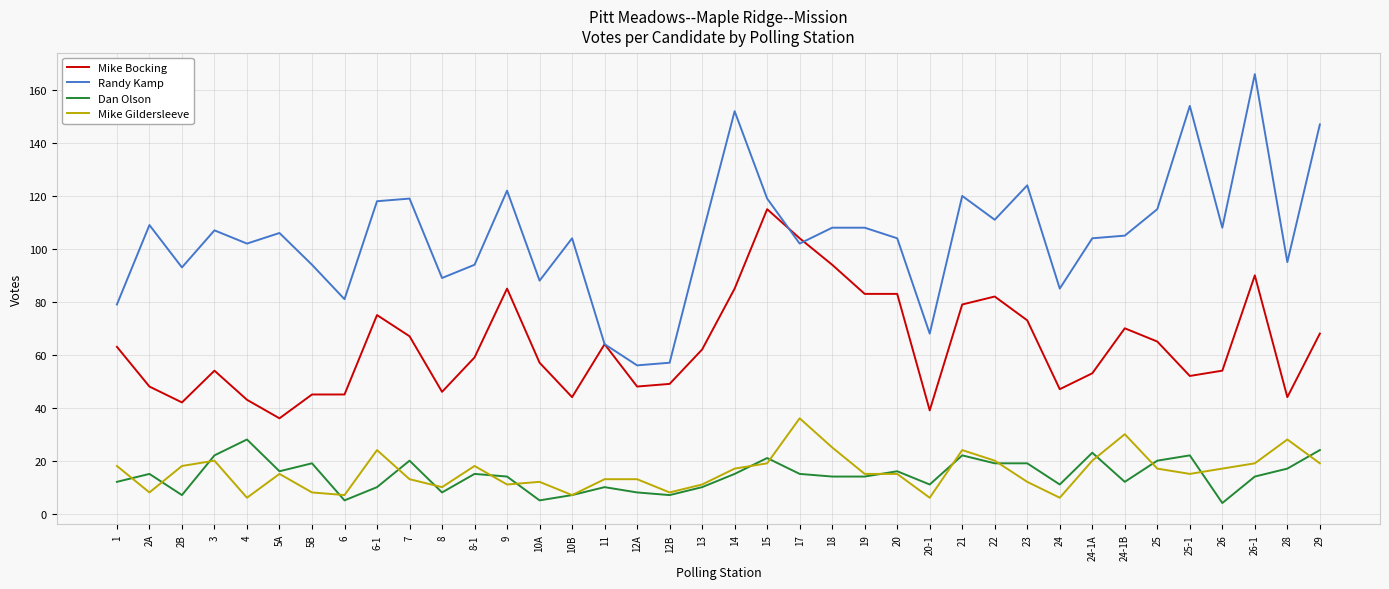

Which series has the largest total across all categories?

Randy Kamp